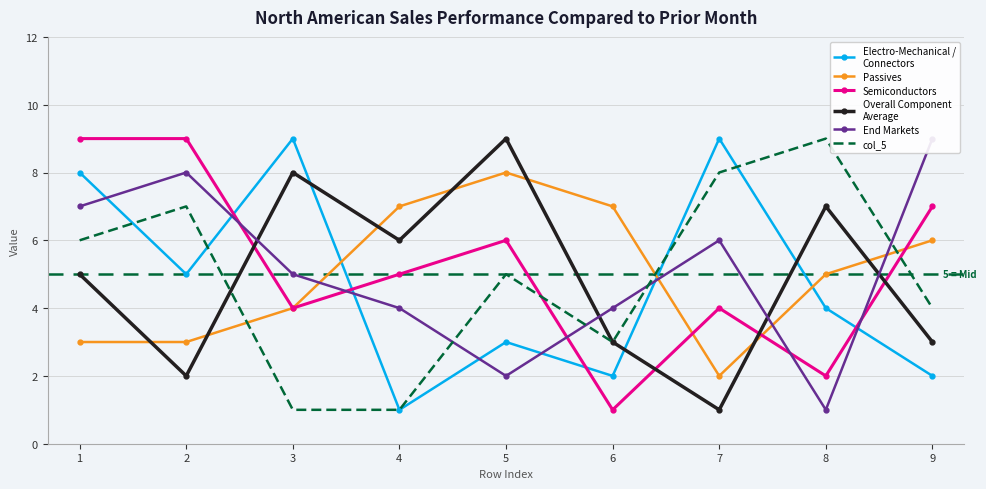

What is the value of the col_5 point at the 3rd from the left?

1